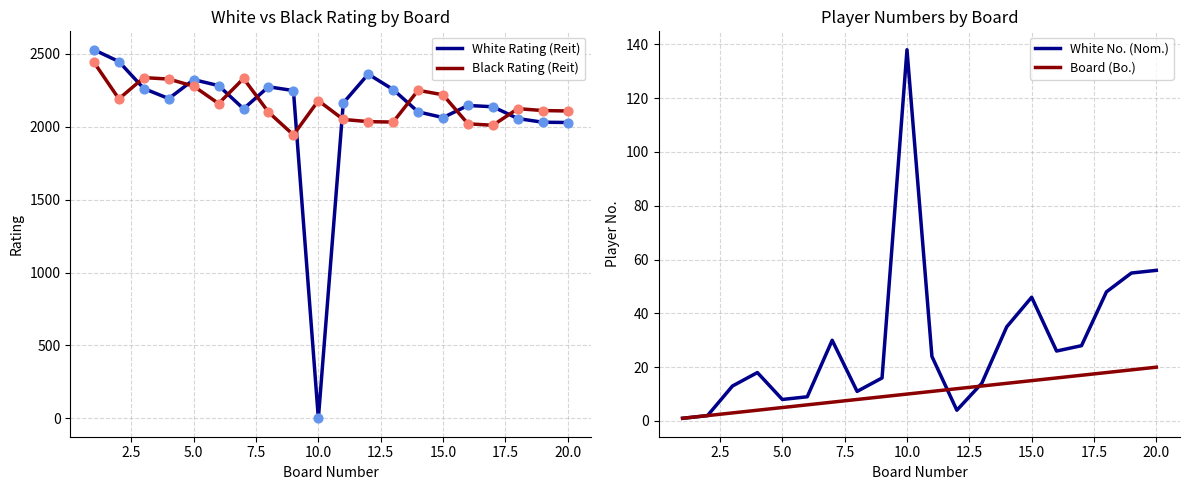

Which series reaches the maximum Y coordinate?

White Rating (Reit)